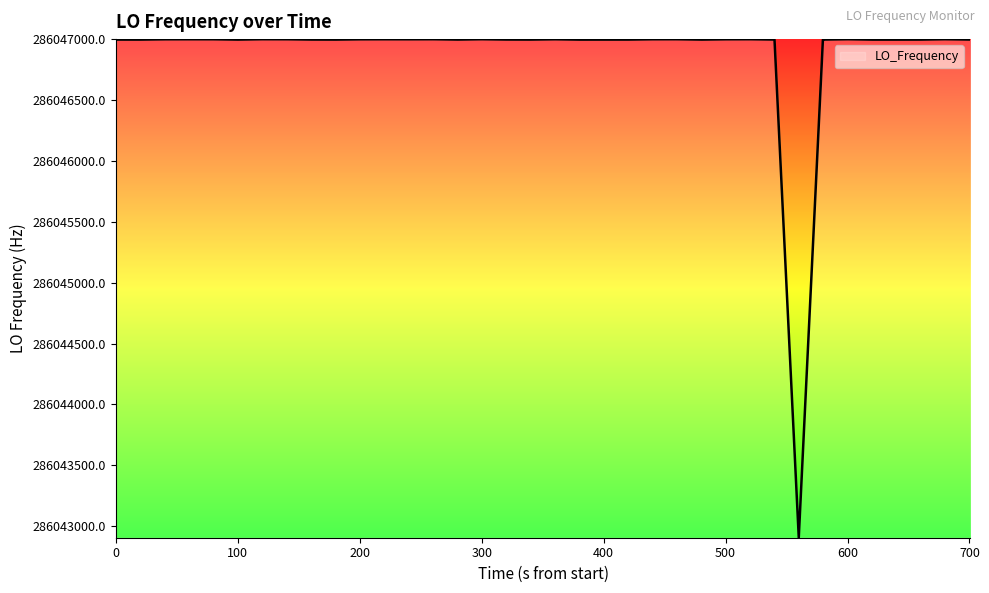

What is the maximum value shown in the chart?

286047001.2